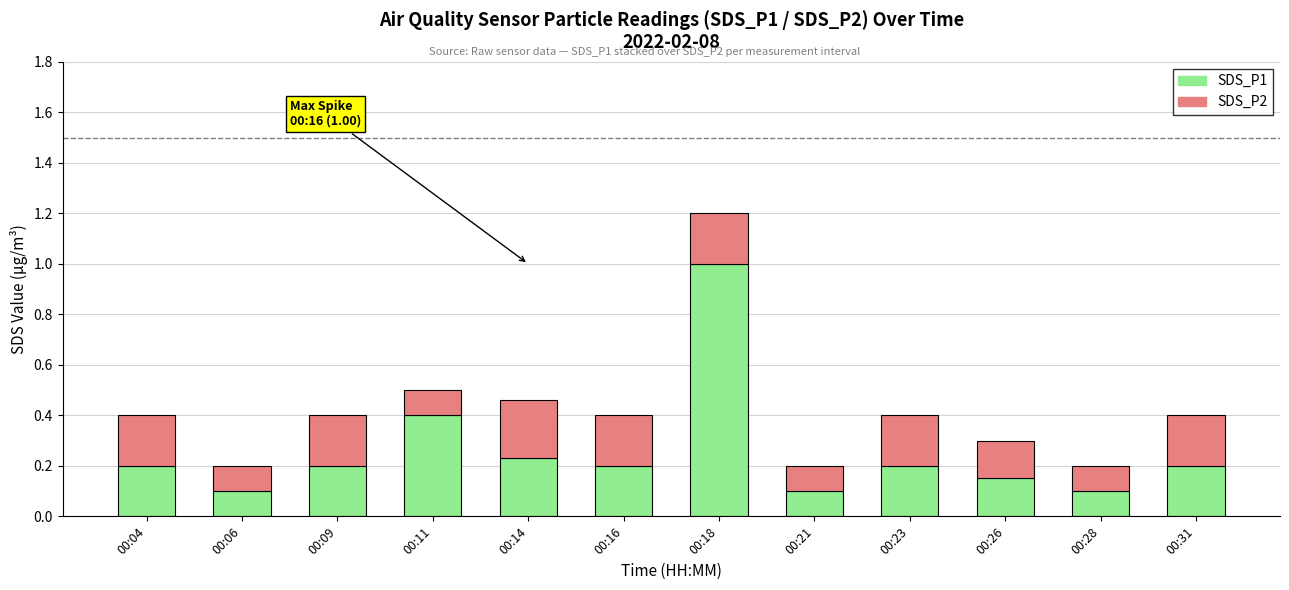

At which category is the sum across all series the highest?

00:18